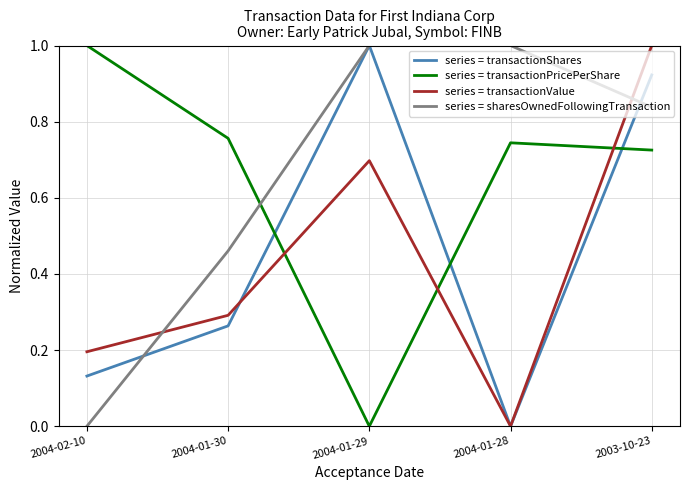

What position from the right is 2004-01-30?

4